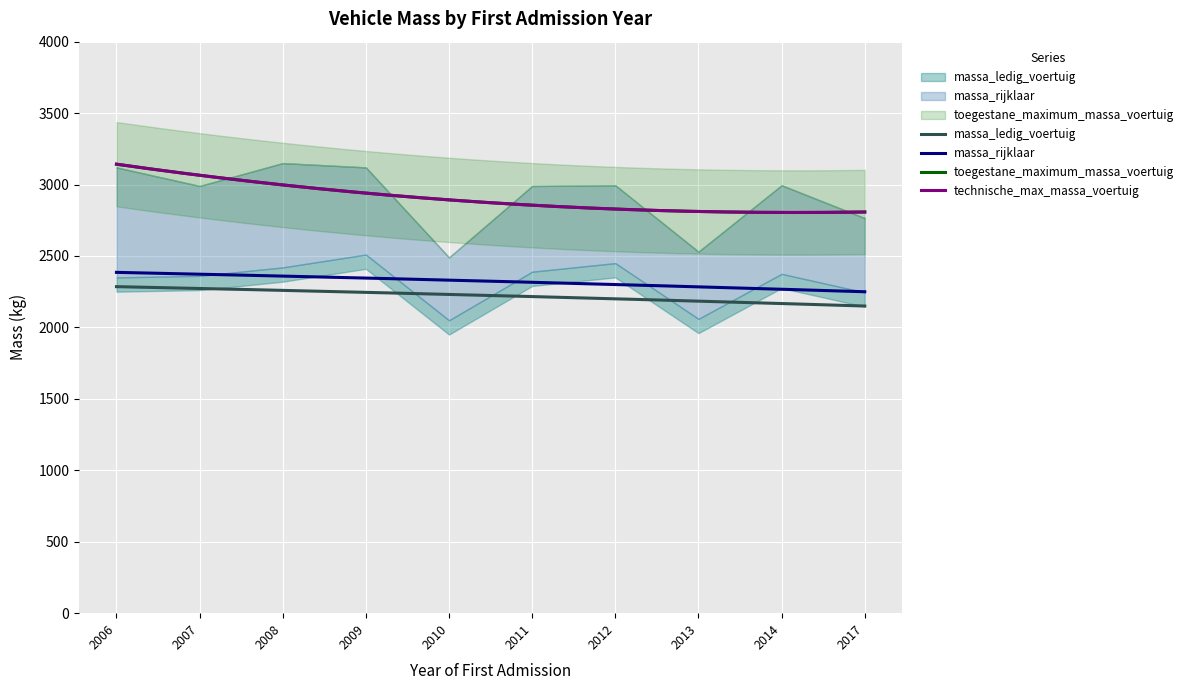

At which category does toegestane_maximum_massa_voertuig reach its first local peak?

2008